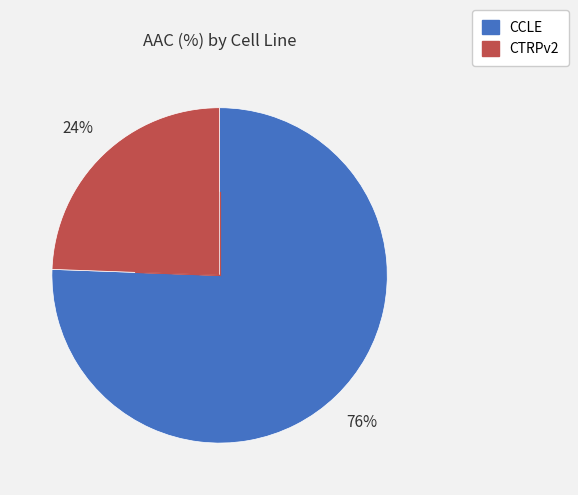

What is the ratio of the value at CTRPv2 to the value at CCLE?

0.3